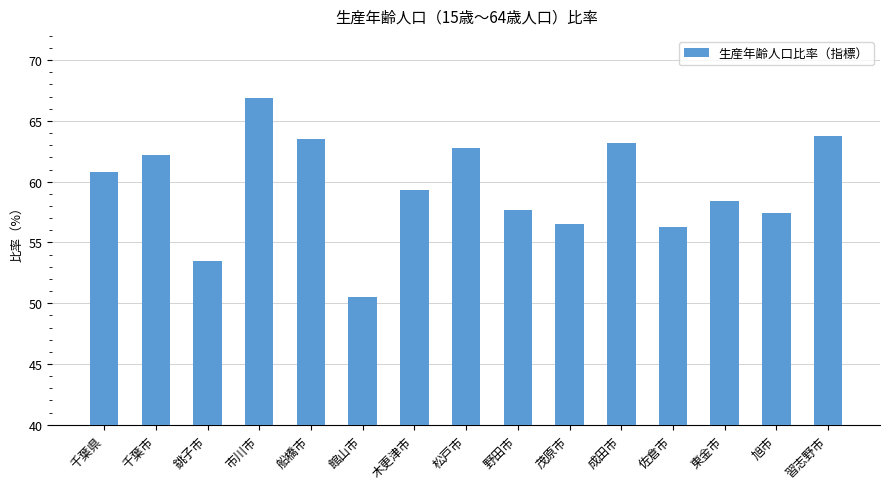

The chart shows a value of 101.4 at 成田市. True or false?

False